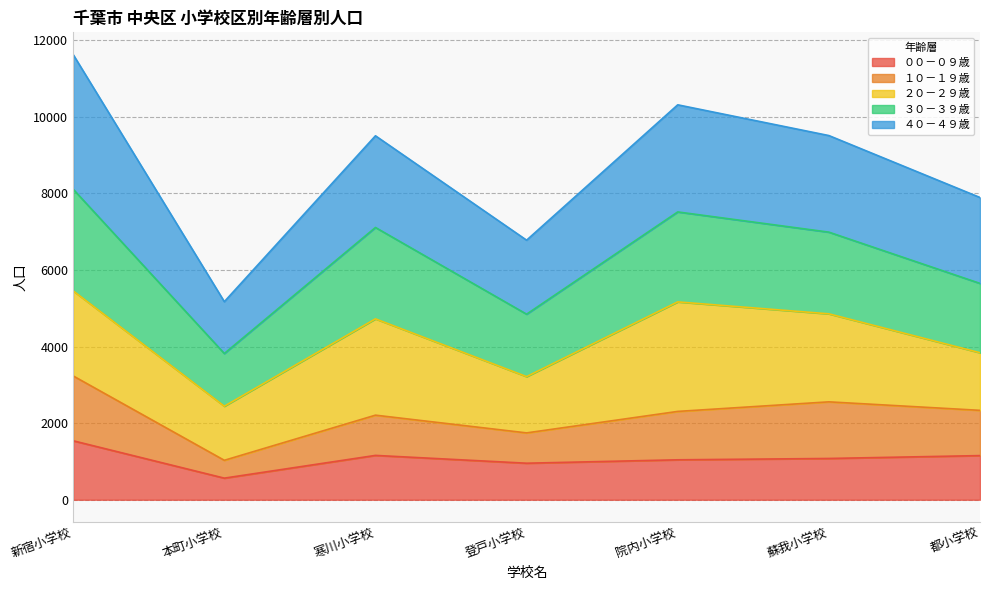

What is the value of the ００－０９歳 point at the 3rd from the left?

1158